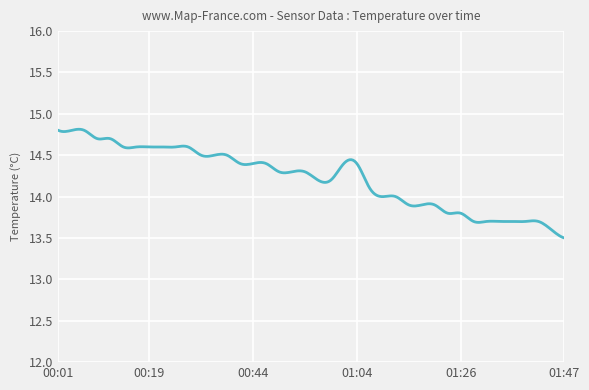

What is the difference between the maximum and minimum values?

1.3